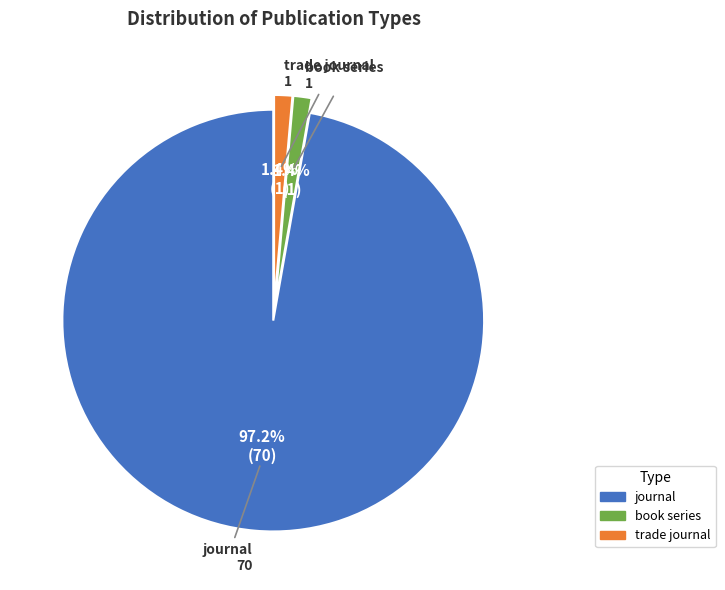

What percentage is the trade journal slice, to the nearest percent?

1%